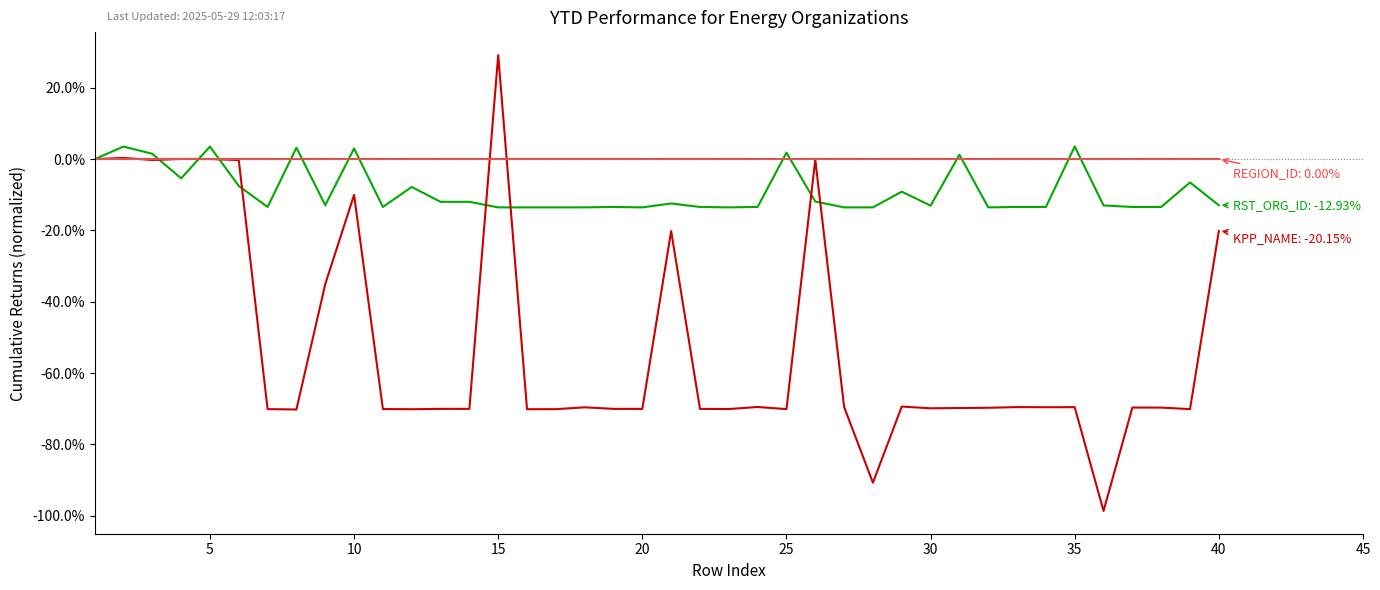

What is the maximum value shown in the chart?

29.2